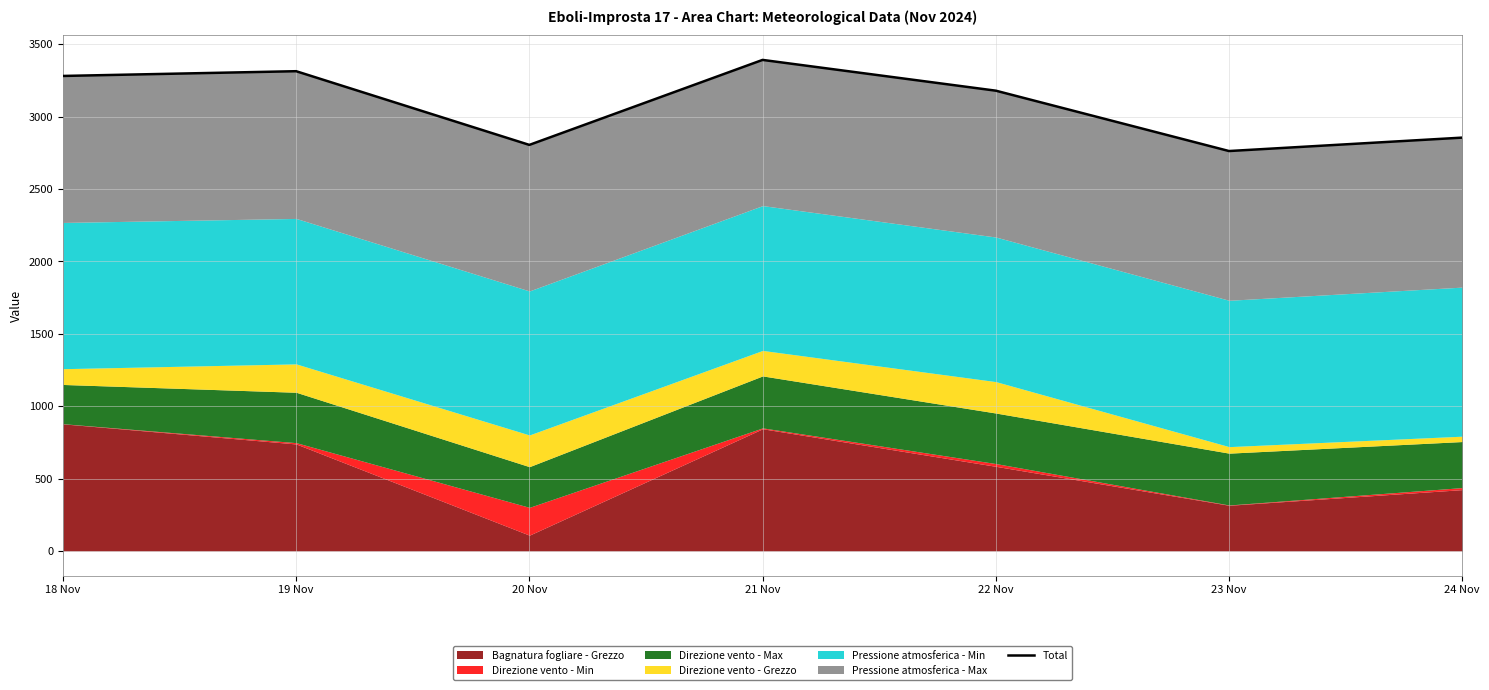

What is the greatest value displayed?

3391.6